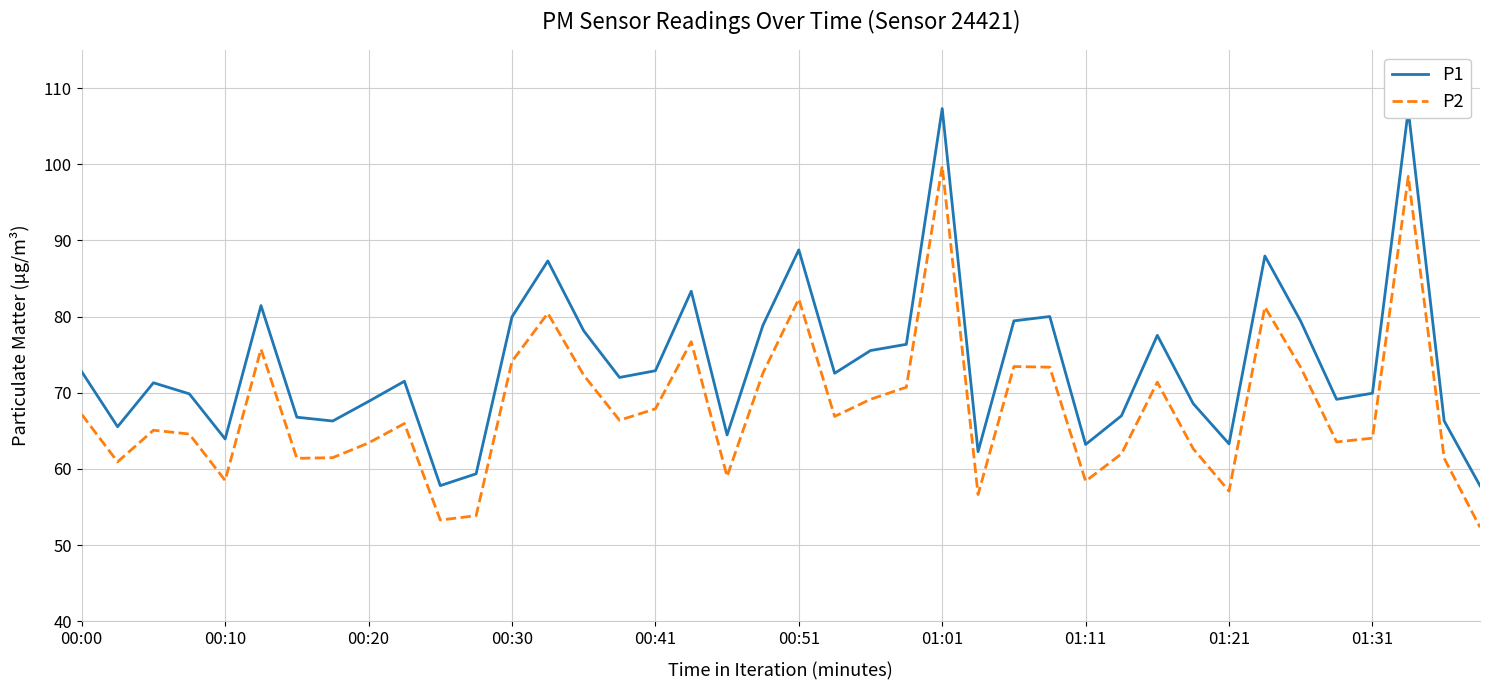

What are all the series names shown in the legend?

P1, P2